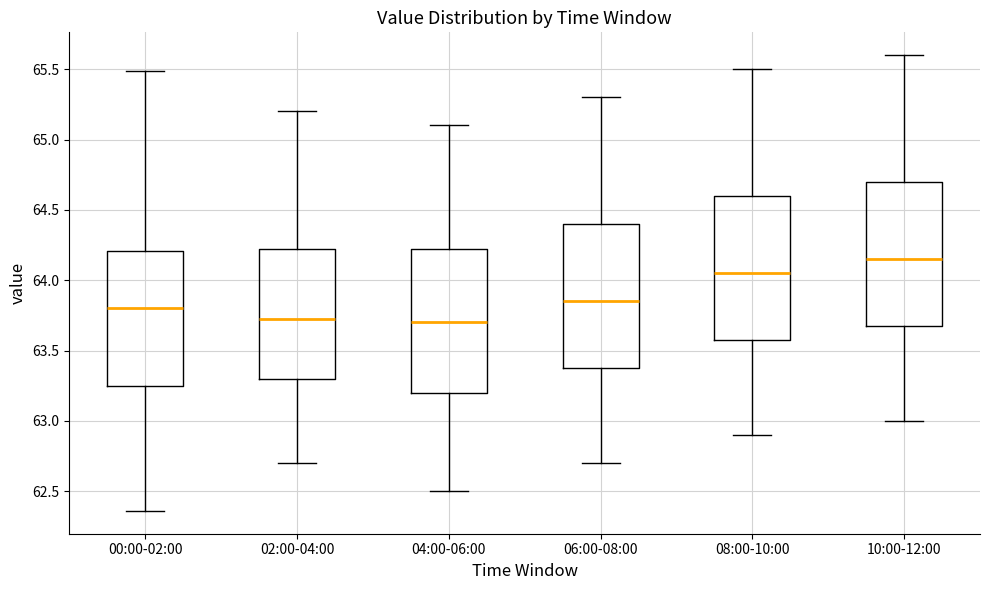

Reading left to right, read every box against the y-axis: the position of its median line, the range the box covers, and the ends of its whiskers. The values are not printed on the chart, so give them approximately, as read against the axis.

00:00-02:00: median 63.80, box 63.25 to 64.20, whiskers 62.35 to 65.50
02:00-04:00: median 63.75, box 63.30 to 64.25, whiskers 62.70 to 65.20
04:00-06:00: median 63.70, box 63.20 to 64.25, whiskers 62.50 to 65.10
06:00-08:00: median 63.85, box 63.40 to 64.40, whiskers 62.70 to 65.30
08:00-10:00: median 64.05, box 63.60 to 64.60, whiskers 62.90 to 65.50
10:00-12:00: median 64.15, box 63.70 to 64.70, whiskers 63.00 to 65.60